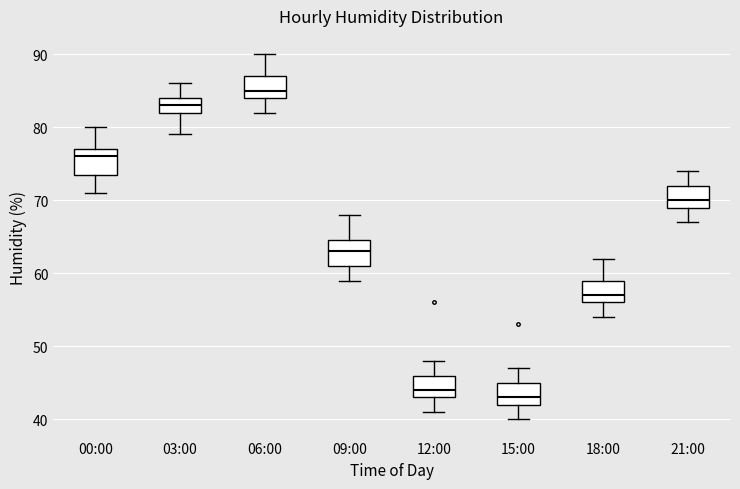

Which box's median line is the highest?

06:00